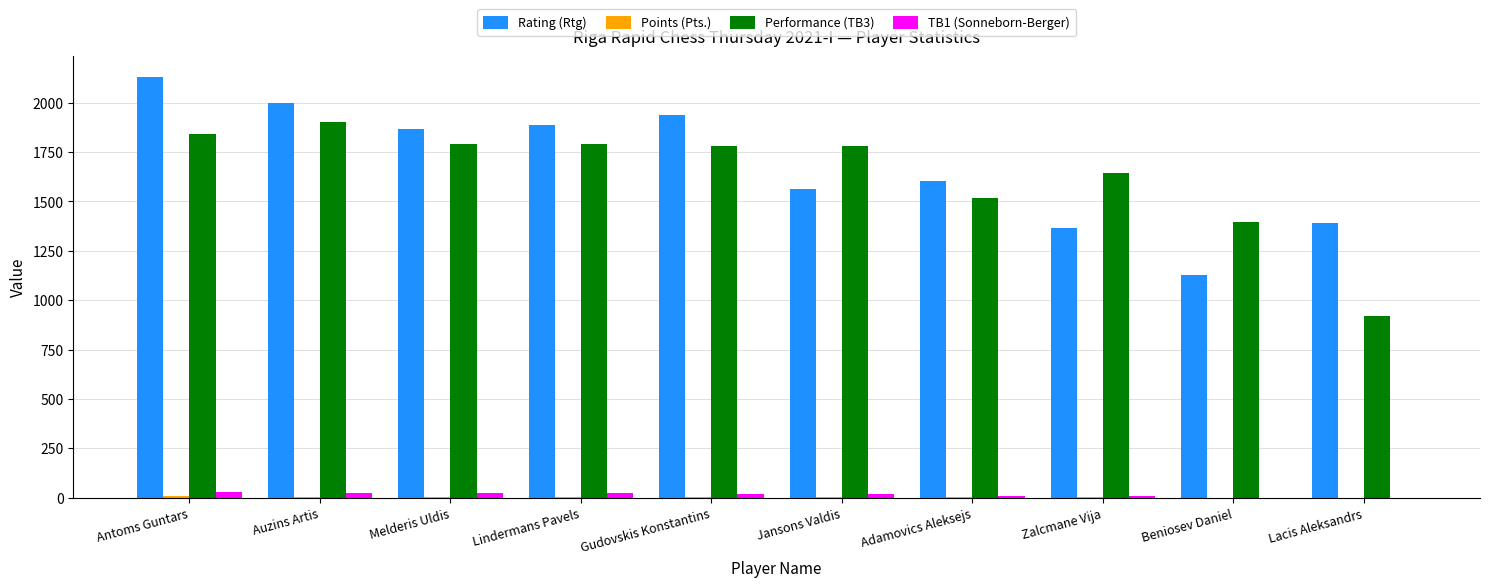

What is the sum of all TB1 (Sonneborn-Berger) values?

149.0